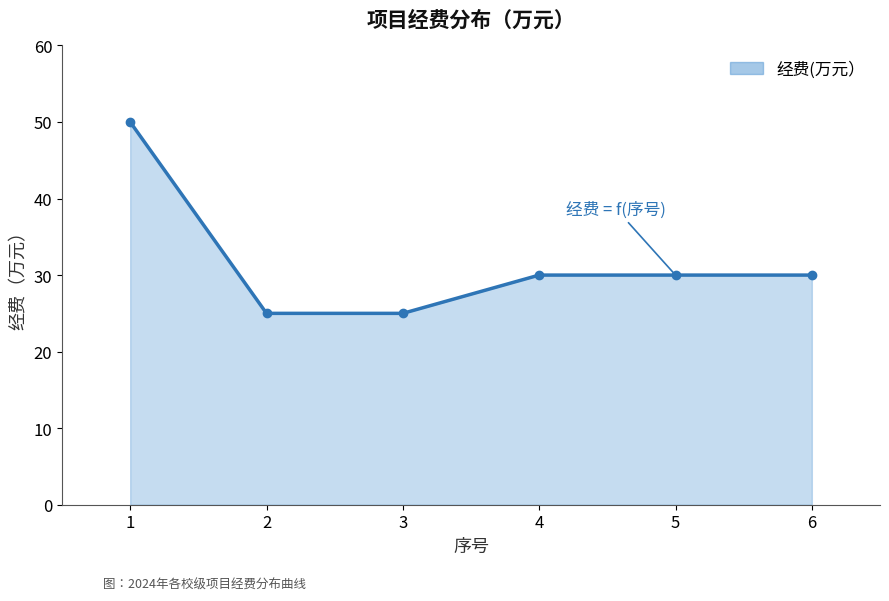

Reading right to left, extract all data points from this chart.

6=30	5=30	4=30	3=25	2=25	1=50